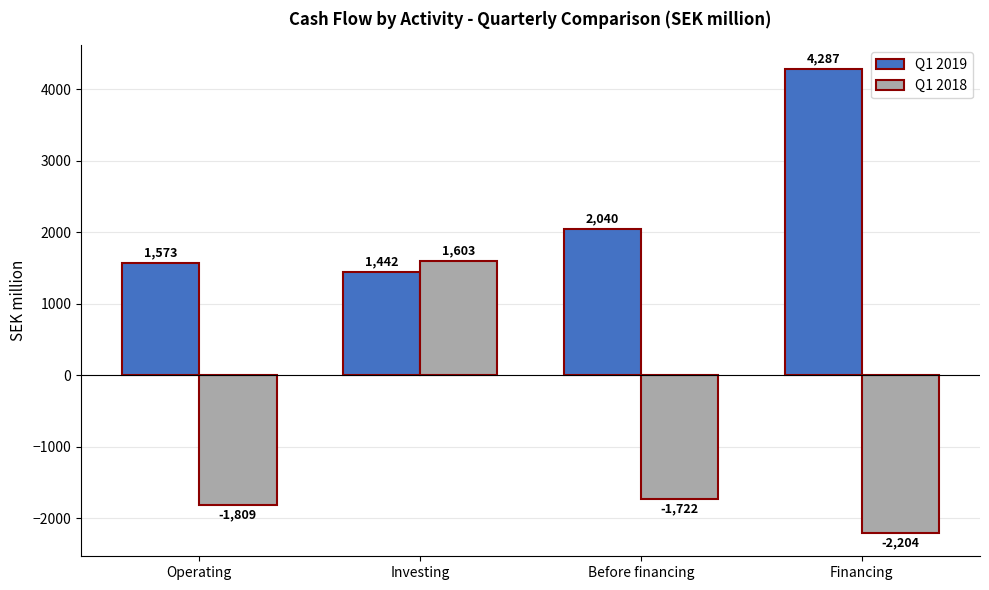

List the labels in order of Q1 2019 value, smallest first.

Investing, Operating, Before financing, Financing